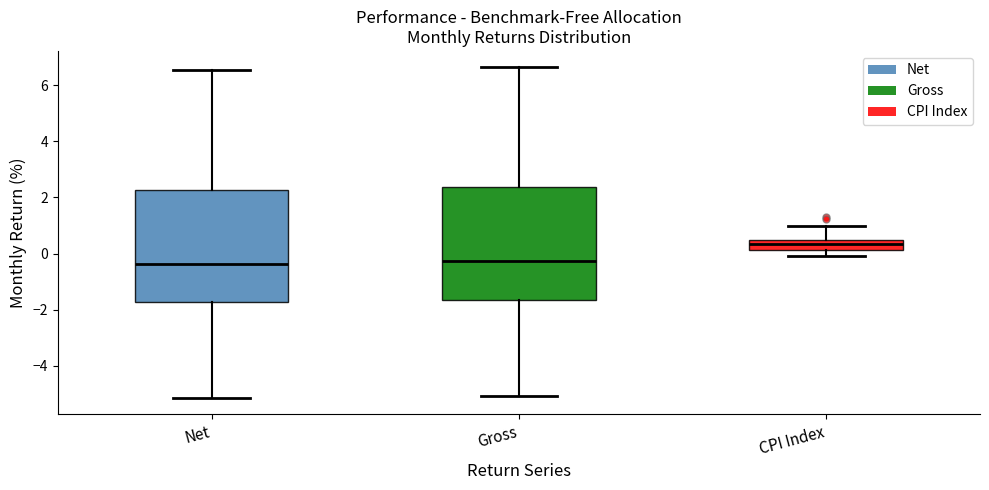

Reading left to right, read every box against the y-axis: the position of its median line, the range the box covers, and the ends of its whiskers. The values are not printed on the chart, so give them approximately, as read against the axis.

Net: median -0.4, box -1.8 to 2.2, whiskers -5.2 to 6.6
Gross: median -0.2, box -1.6 to 2.4, whiskers -5.0 to 6.6
CPI Index: median 0.4 (inside the box), box 0.2 to 0.4, whiskers 0.0 to 1.0